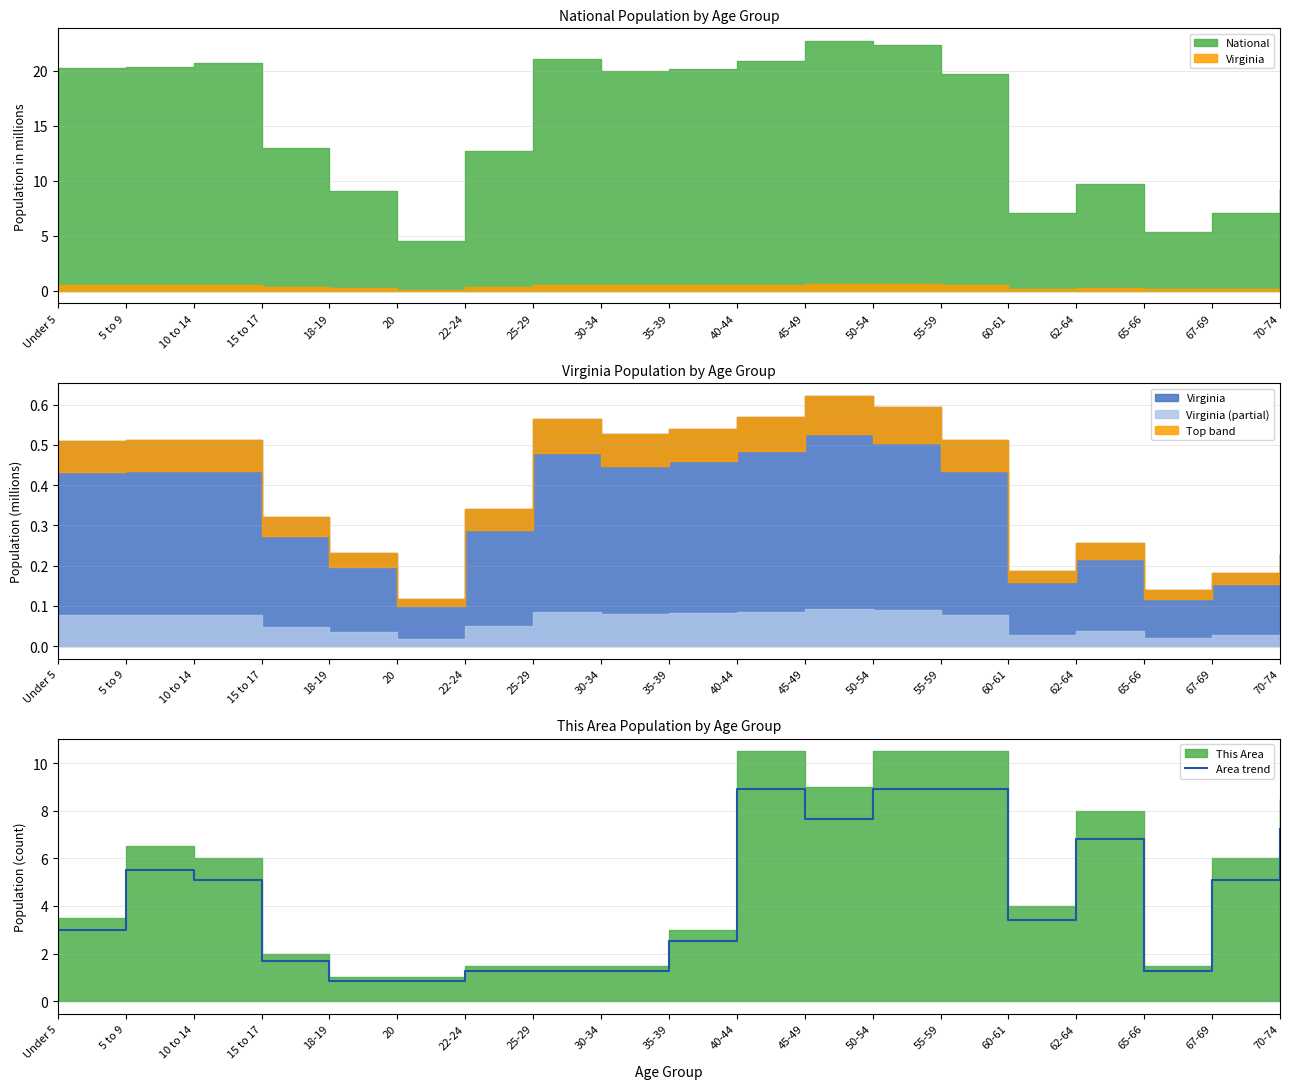

What is the difference between the values at 40-44 and 67-69?

3.8